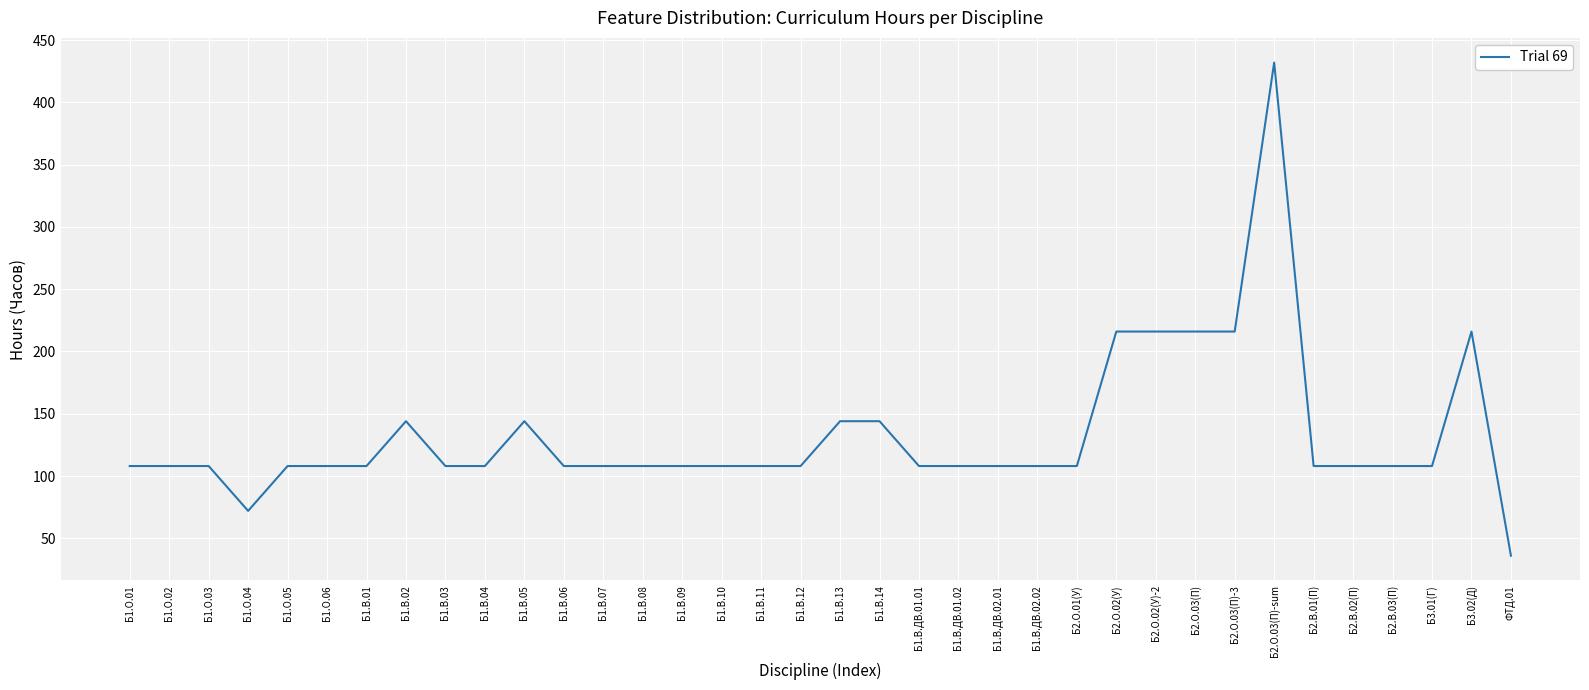

What is the approximate value at Б1.О.06?

108